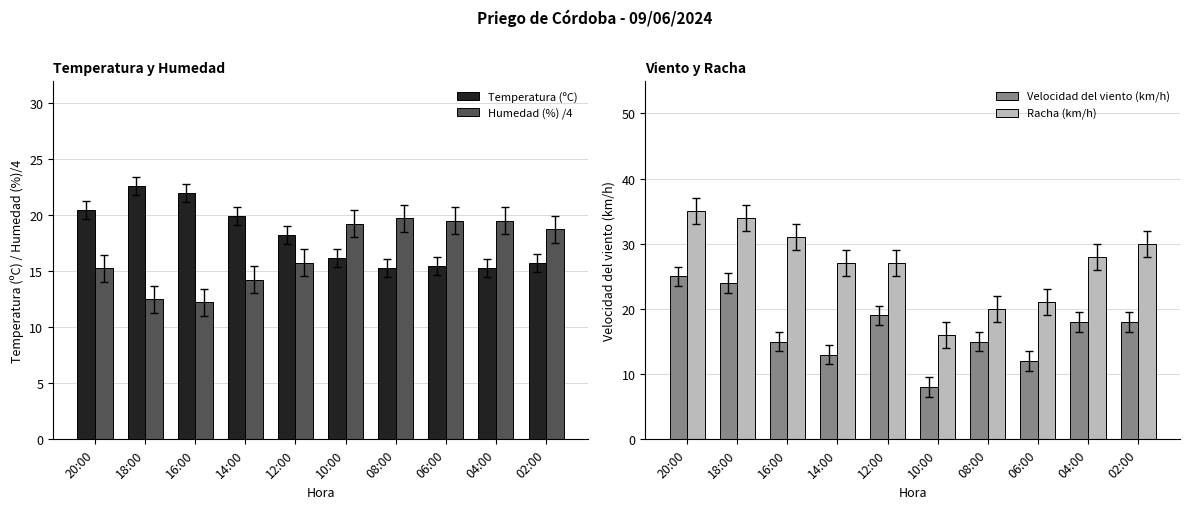

At which label does Velocidad del viento (km/h) first exceed 18?

20:00